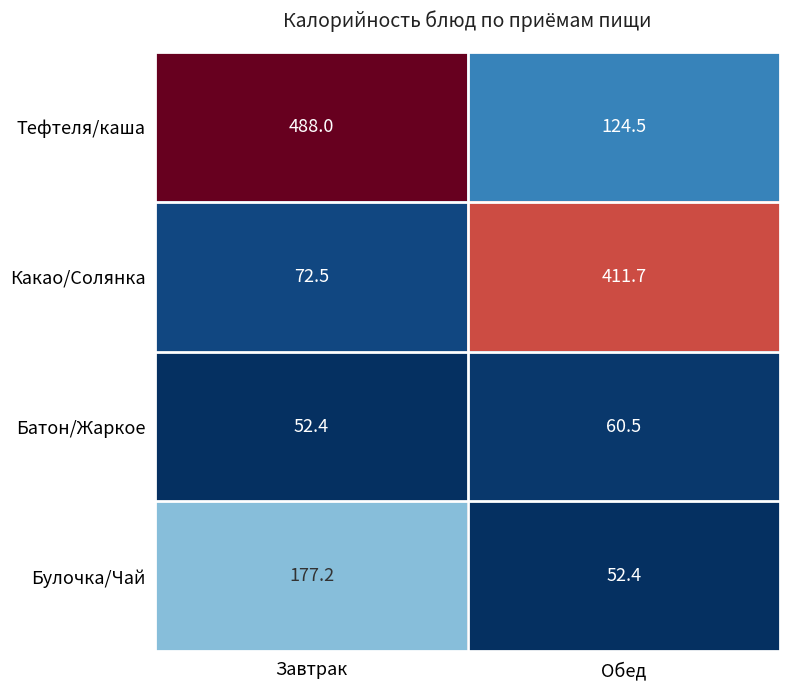

Reading left to right, what are all the values shown in this chart?

Тефтеля/каша: Завтрак=488.0	Обед=124.5
Какао/Солянка: Завтрак=72.5	Обед=411.7
Батон/Жаркое: Завтрак=52.4	Обед=60.5
Булочка/Чай: Завтрак=177.2	Обед=52.4